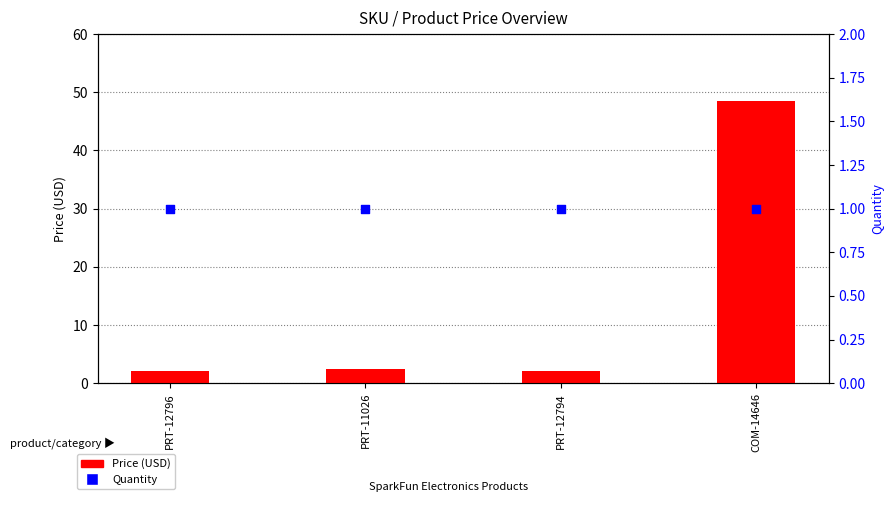

At how many categories does at least one series exceed 22?

1